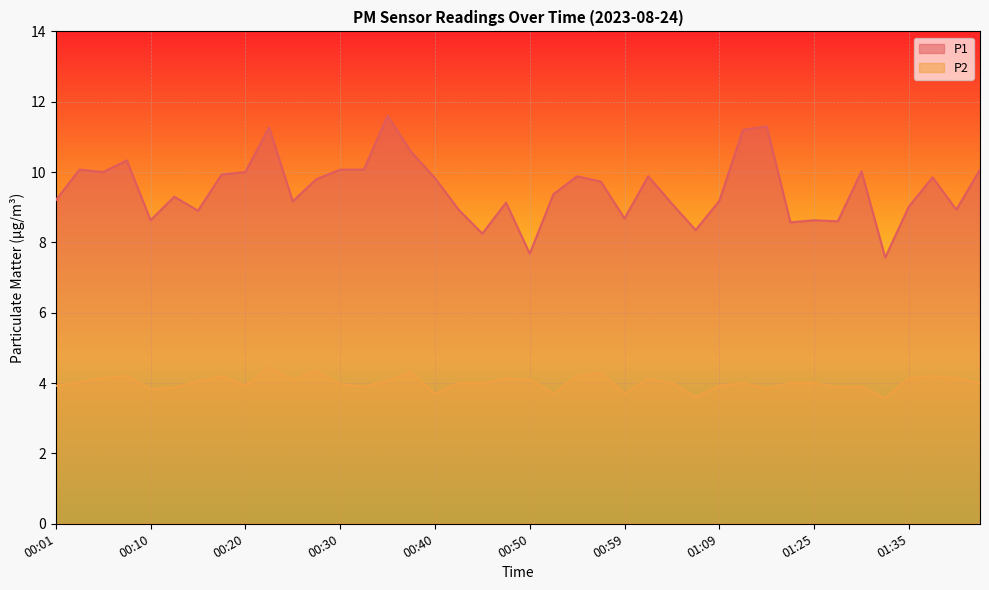

What is the label of the 17th point from the left?

00:40